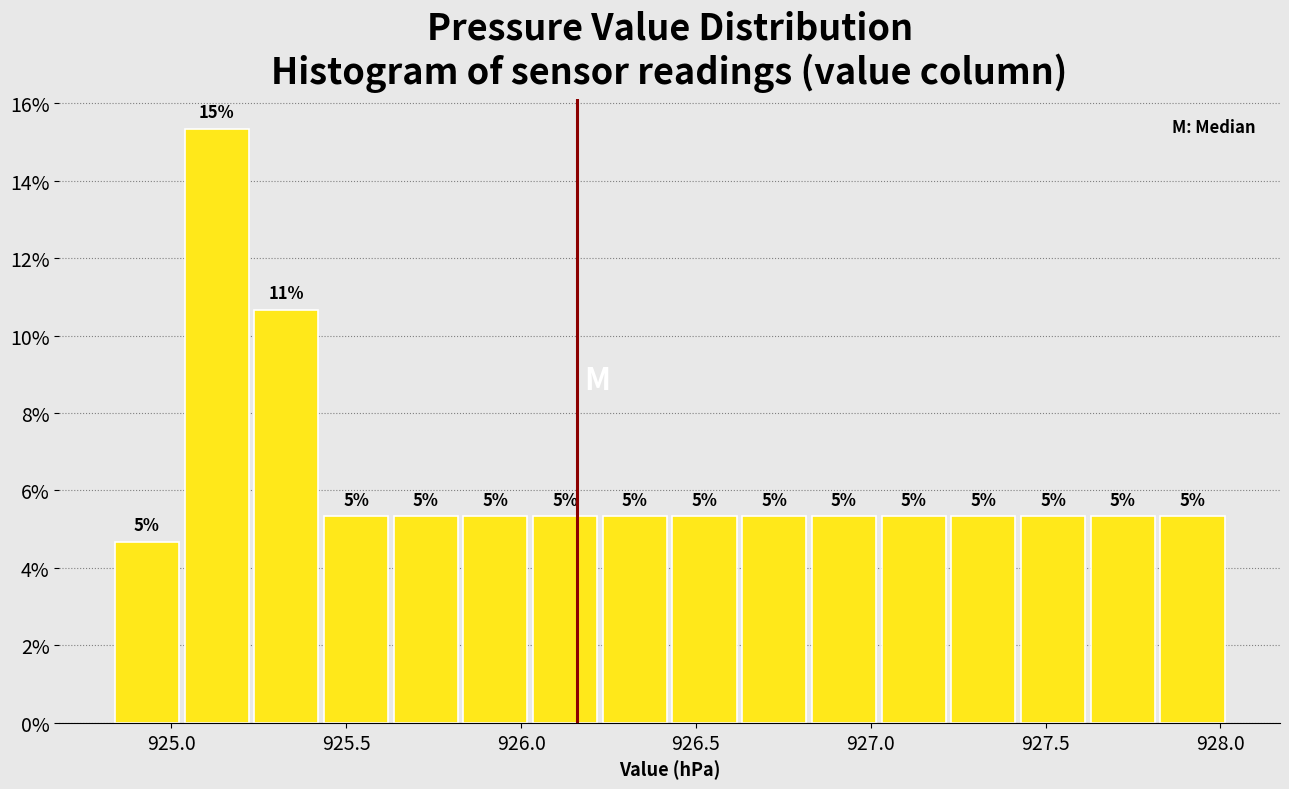

Around what value on the x-axis is the tallest bar? Give the approximate position of its centre, as read against the axis.

925.15